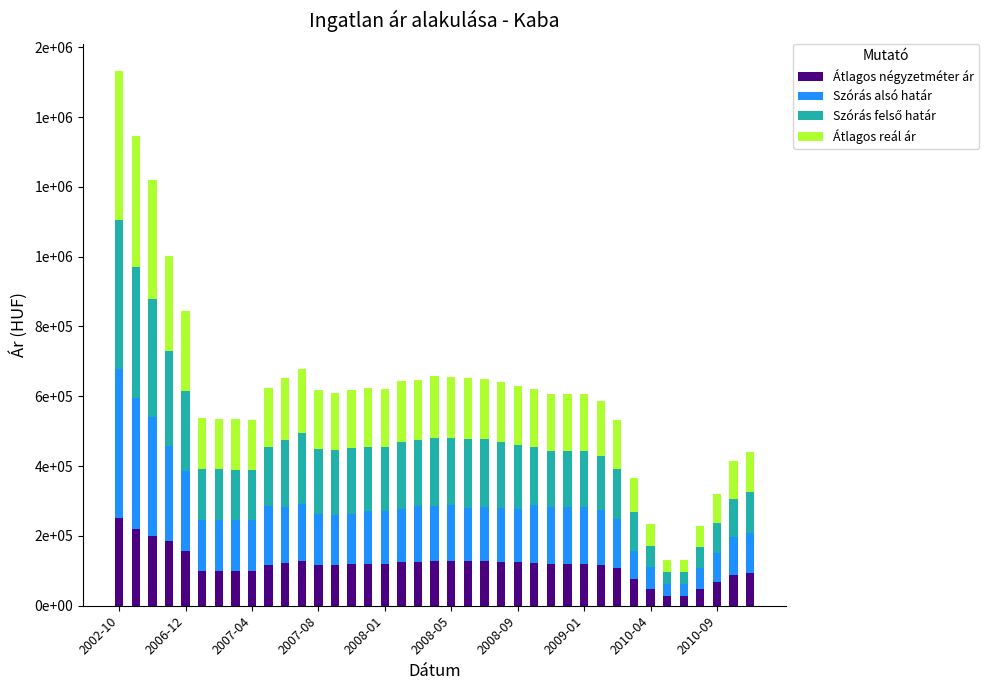

Does the chart contain any negative values?

No